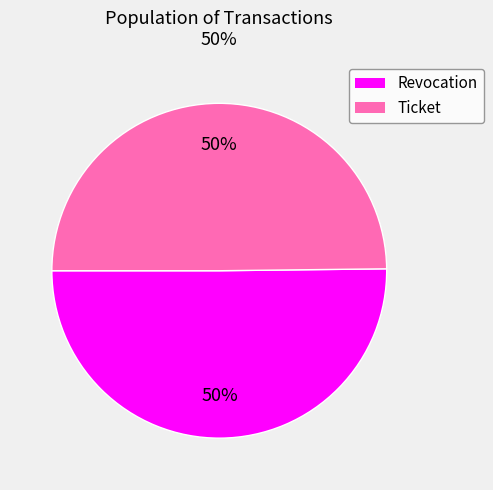

To the nearest percent, what is the average slice percentage?

50%